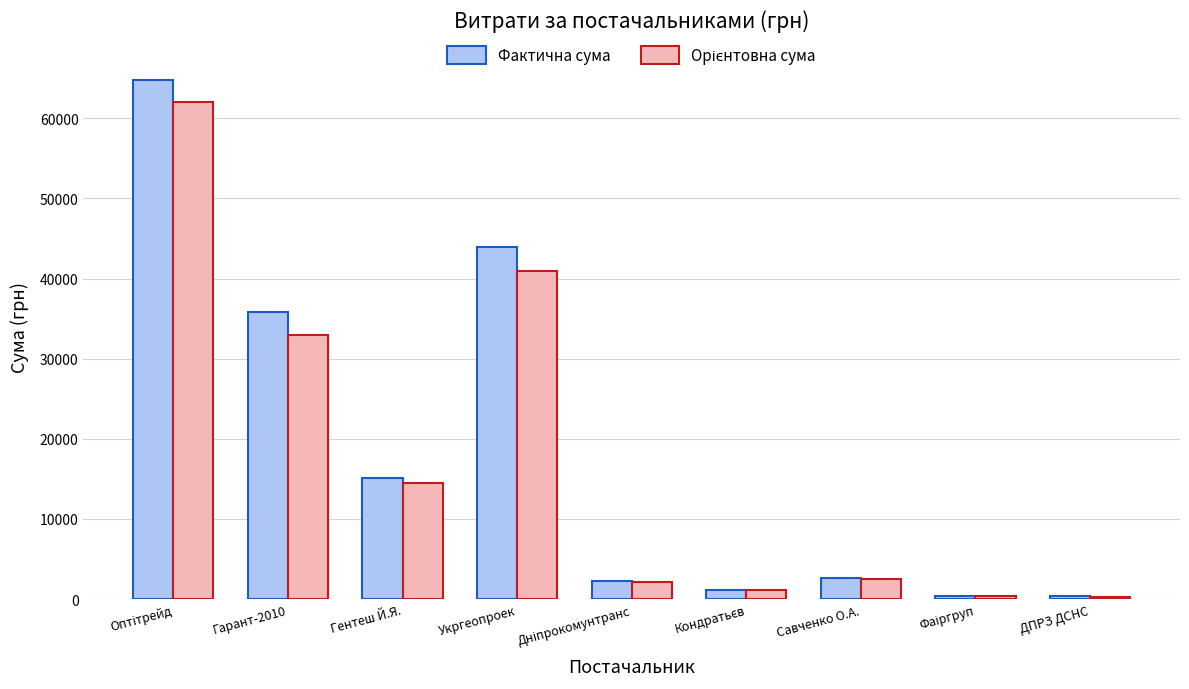

What is the difference between the second highest and minimum values in the Фактична сума series?

43595